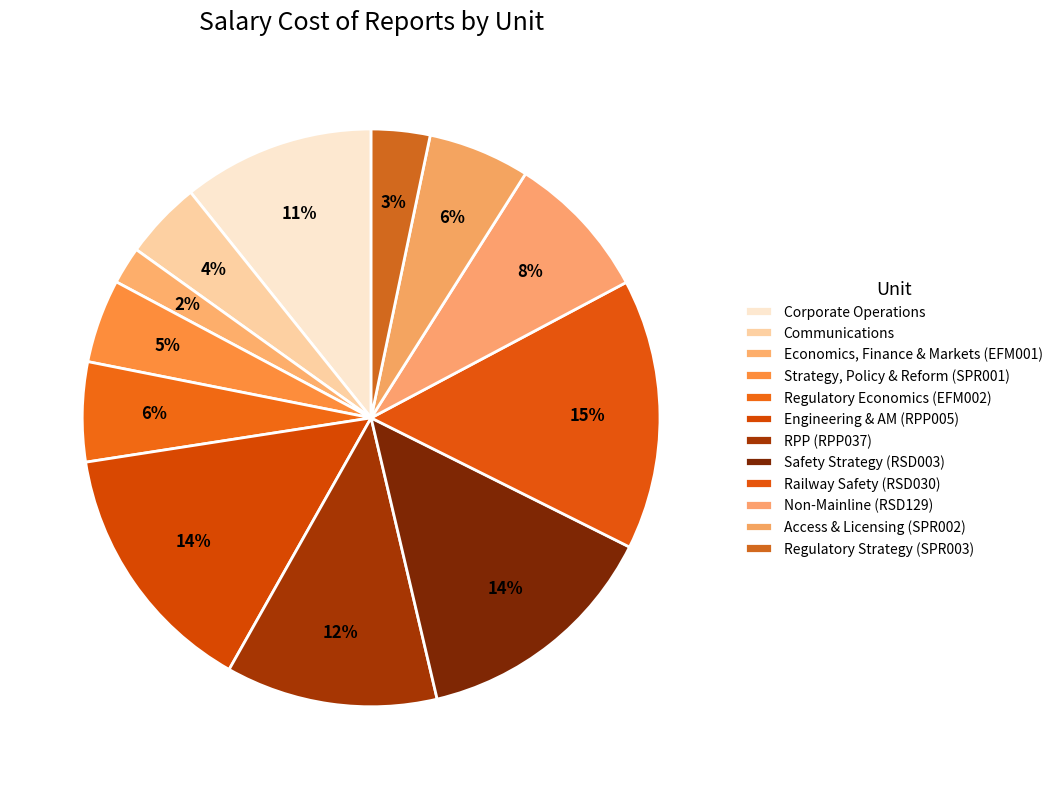

How many slices are in this pie chart?

12